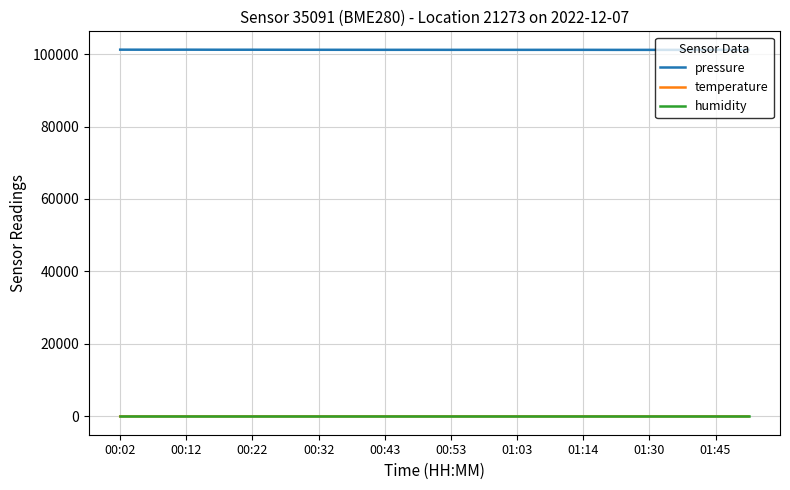

In pressure, how many points are lower than both neighbors (excluding endpoints)?

6